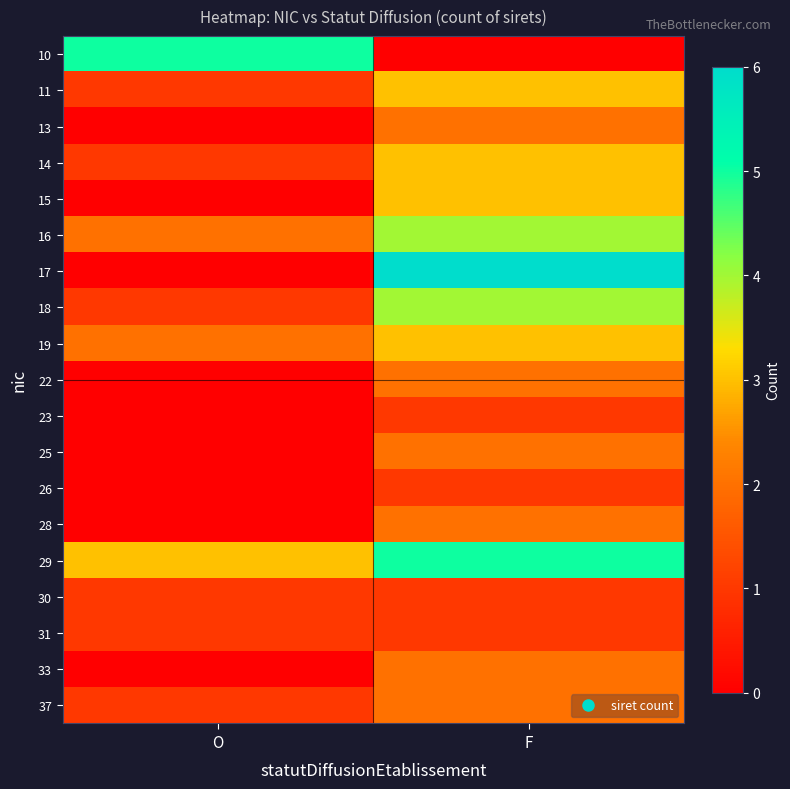

At which category is the sum across all series the highest?

F